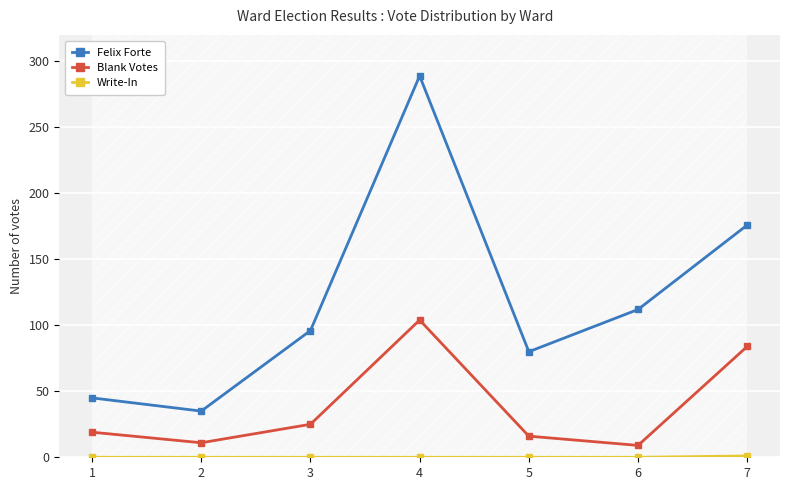

True or false: Felix Forte has a value of 176 at 7.

True